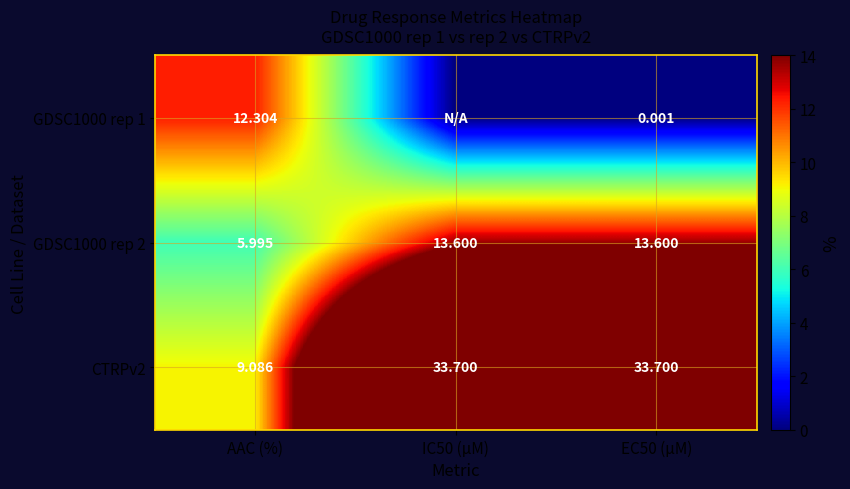

Count the number of data series in this chart.

3